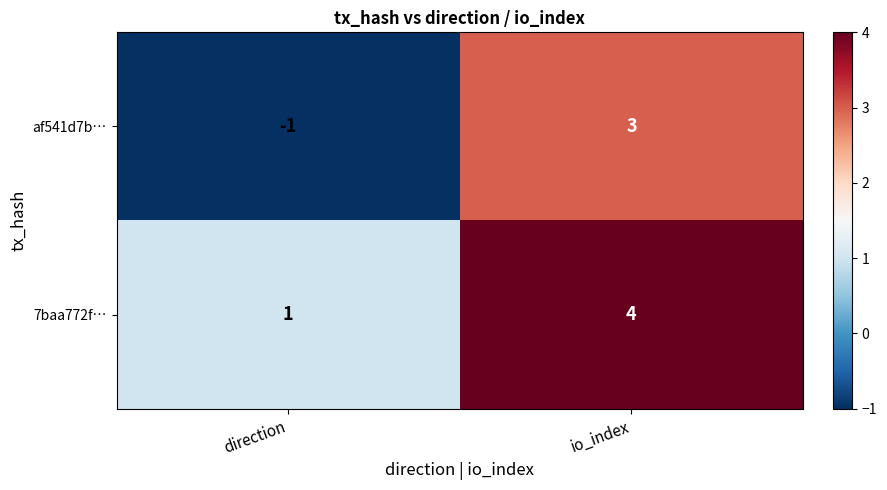

Which series has the largest range (max minus min)?

af541d7b…